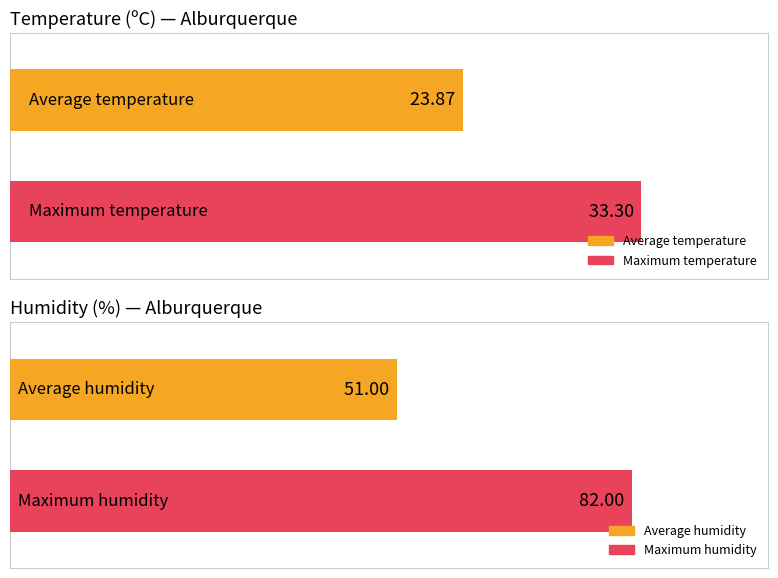

Which series has the largest range (max minus min)?

Humidade (%)